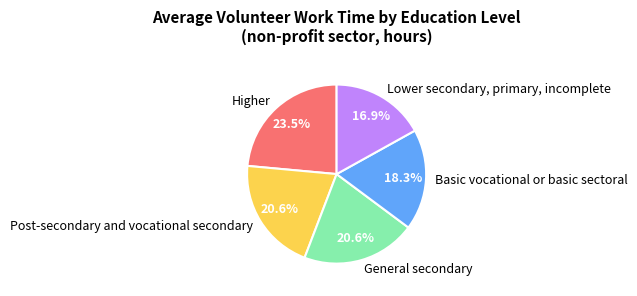

True or false: Higher accounts for 17% of the total.

False